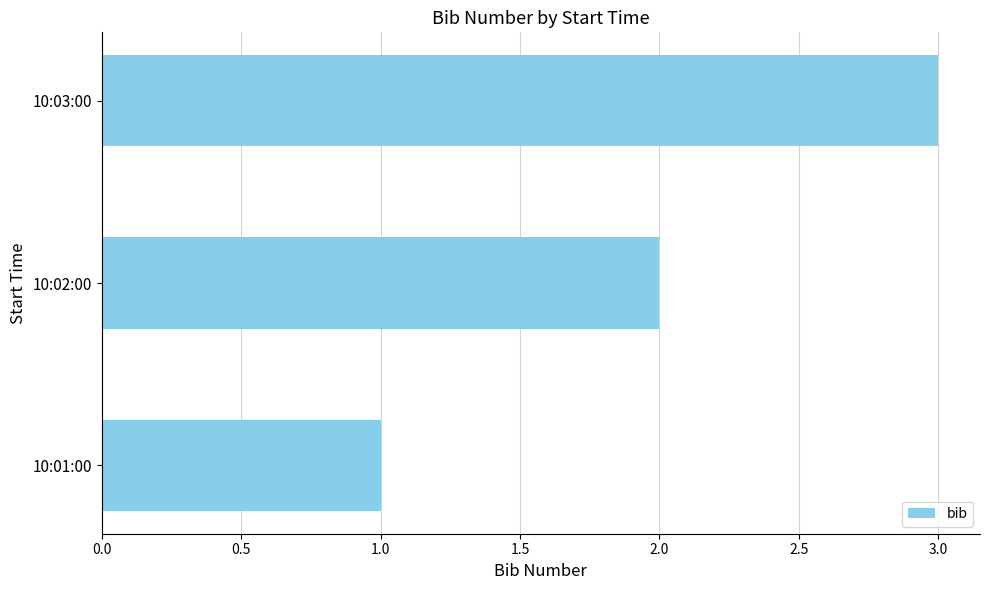

Count the values in the range 1 to 3.

3